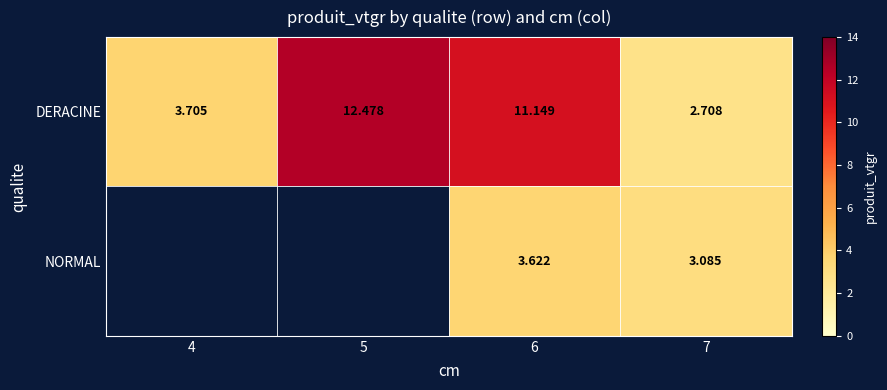

Is it true that DERACINE equals 4.7 at 7?

False